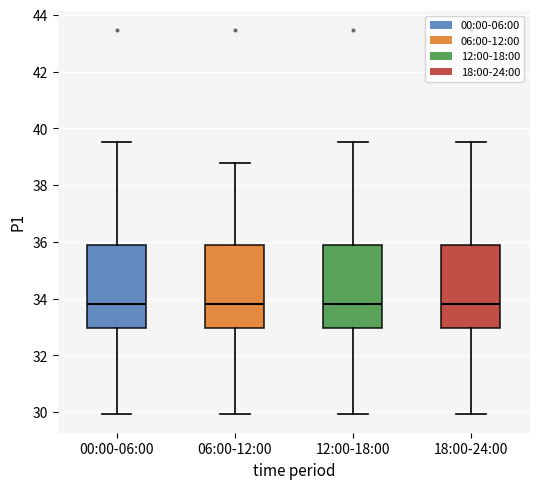

Reading left to right, transcribe this box plot: for each box, give where its median line is, the range the box spans, and where its two whiskers end, as read against the y-axis. The values are not printed on the chart, so give them approximately, as read against the axis.

00:00-06:00: median 33.8, box 33.0 to 35.8, whiskers 30.0 to 39.6
06:00-12:00: median 33.8, box 33.0 to 35.8, whiskers 30.0 to 38.8
12:00-18:00: median 33.8, box 33.0 to 35.8, whiskers 30.0 to 39.6
18:00-24:00: median 33.8, box 33.0 to 35.8, whiskers 30.0 to 39.6